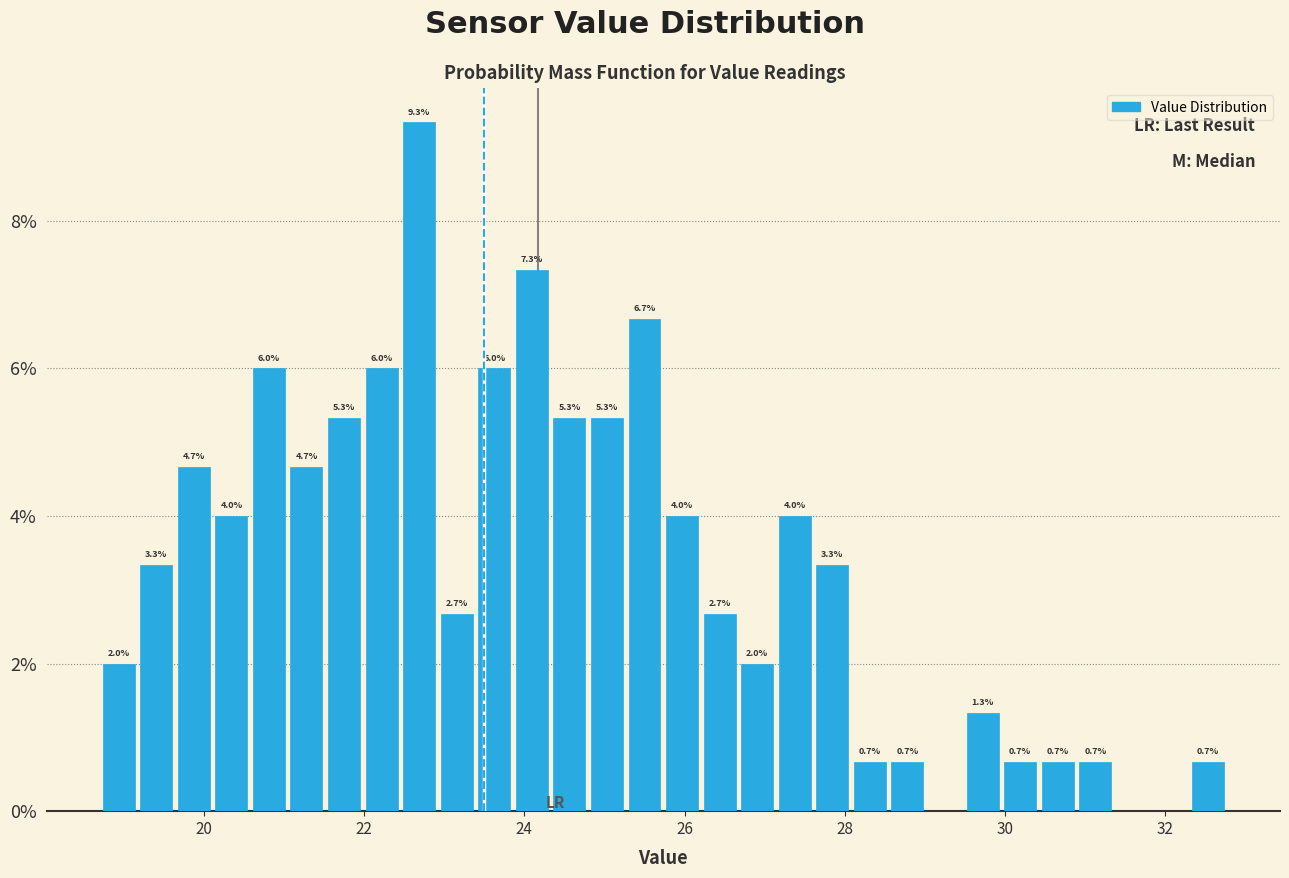

Around what value on the x-axis is the tallest bar? Give the approximate position of its centre, as read against the axis.

22.6